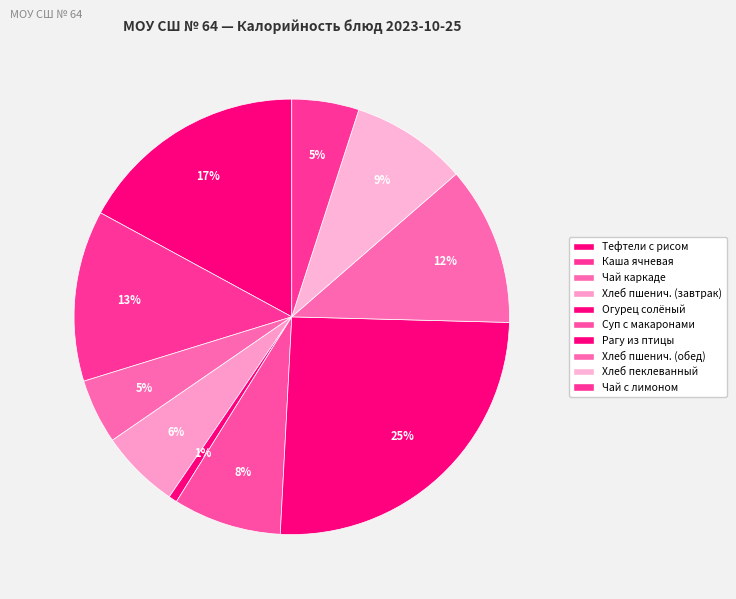

How many segments does this pie chart have?

10